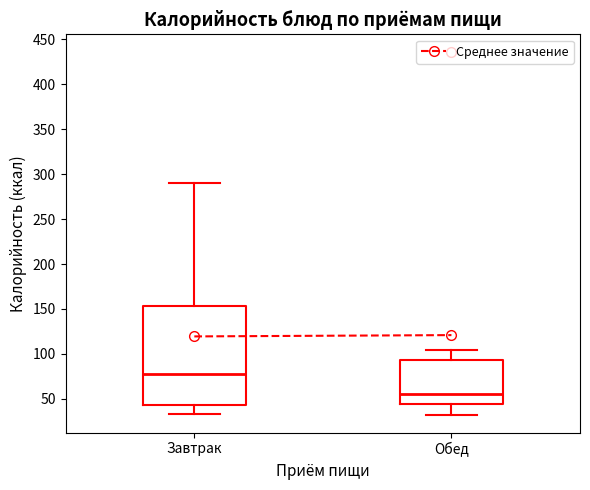

Reading left to right, transcribe this box plot: for each box, give where its median line is, the range the box spans, and where its two whiskers end, as read against the y-axis. The values are not printed on the chart, so give them approximately, as read against the axis.

Завтрак: median 80, box 45 to 155, whiskers 35 to 290
Обед: median 55, box 45 to 95, whiskers 35 to 105